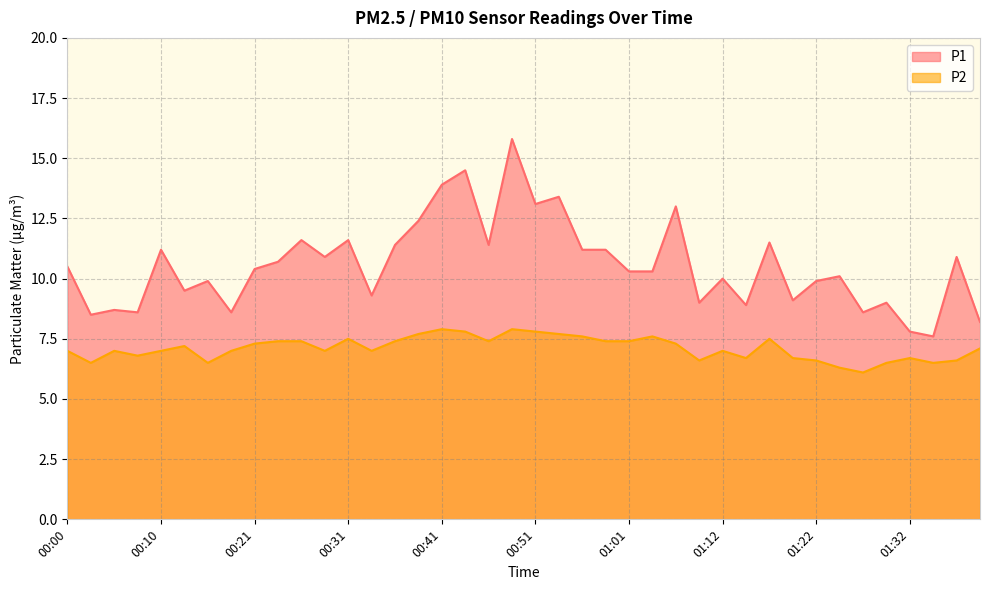

How many values in the P1 series exceed 10?

23